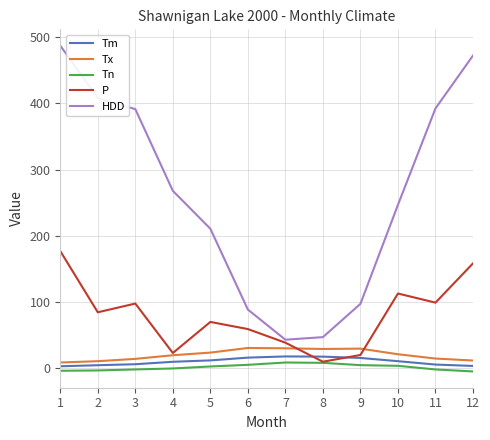

At which label does P reach its peak?

1